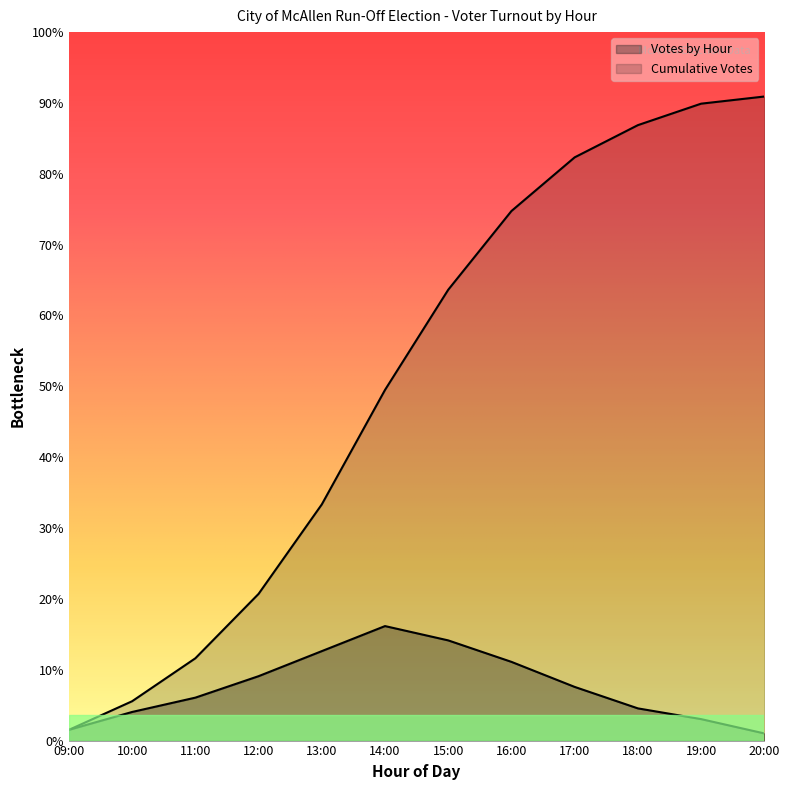

True or false: Votes by Hour has more than 0 interior local peaks.

True